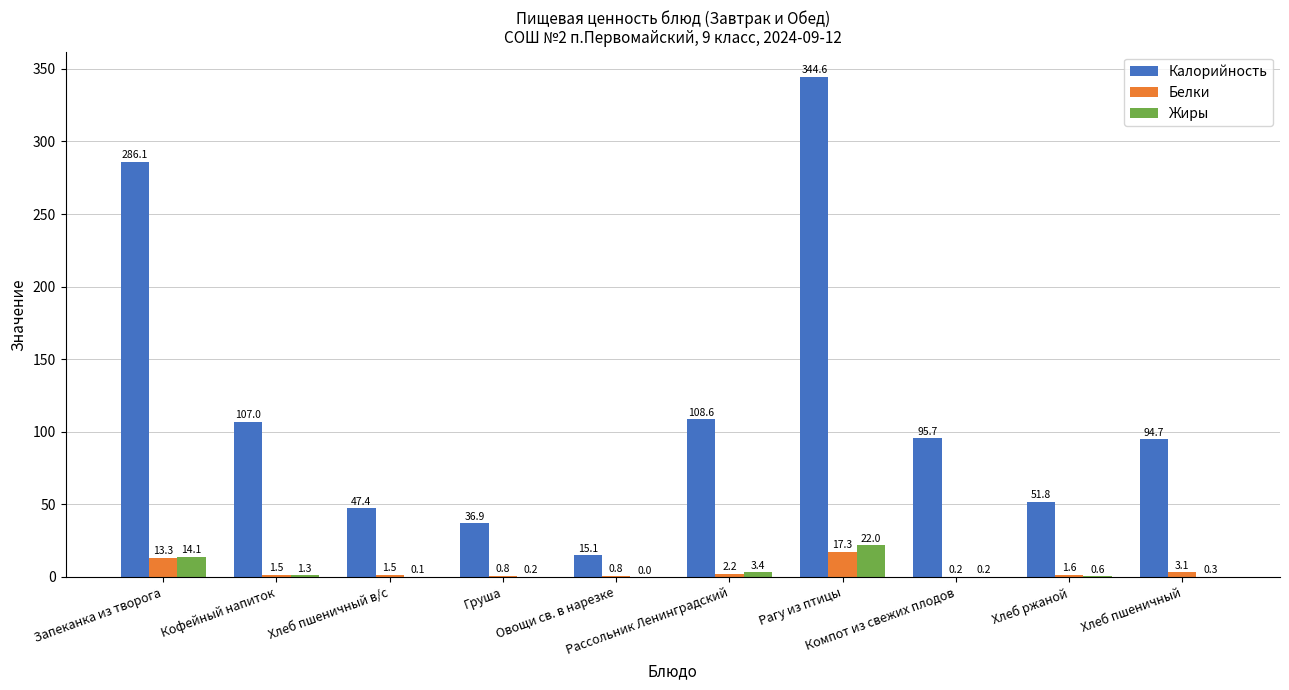

How many distinct data groups are displayed?

3